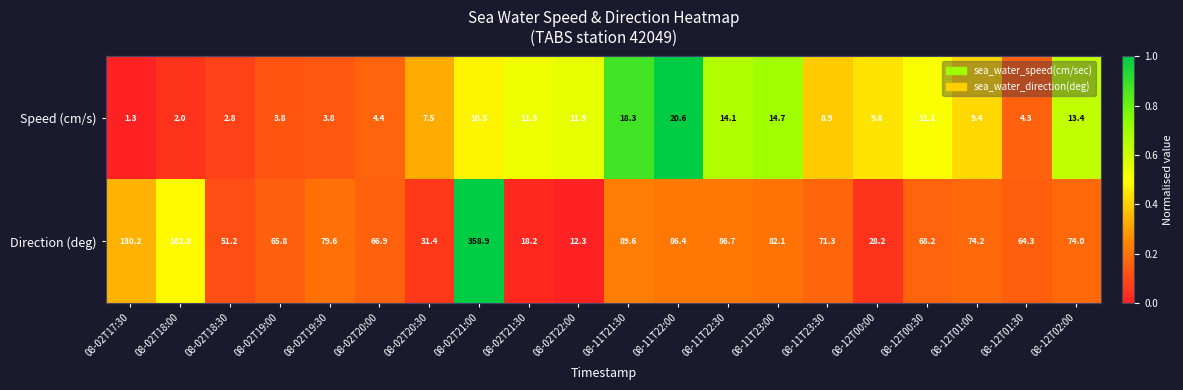

What is the sum of all Speed (cm/s) values?

184.1